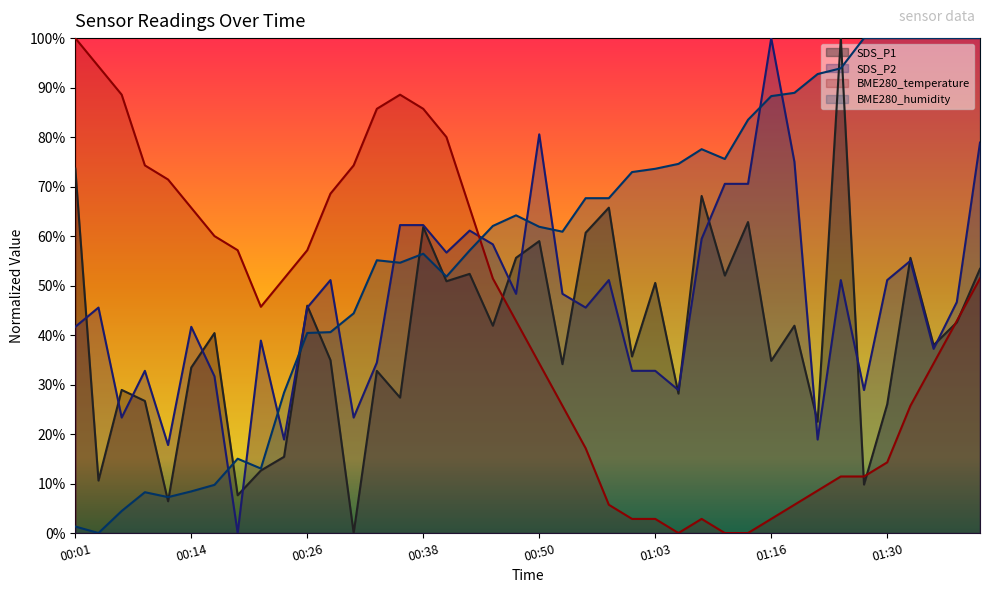

How many categories are shown in the chart?

40